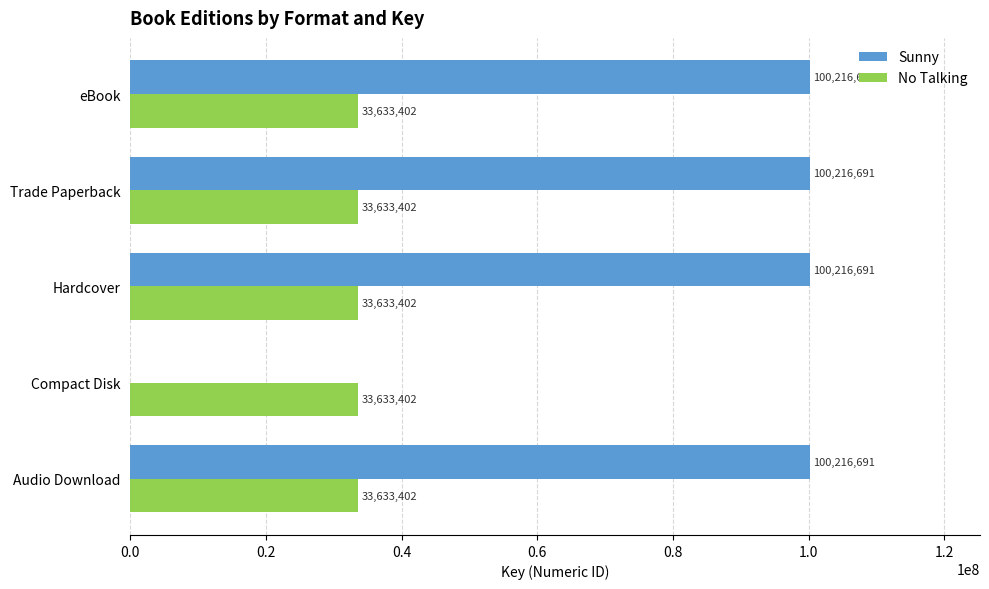

What is the total value across all series at Compact Disk?

33633402